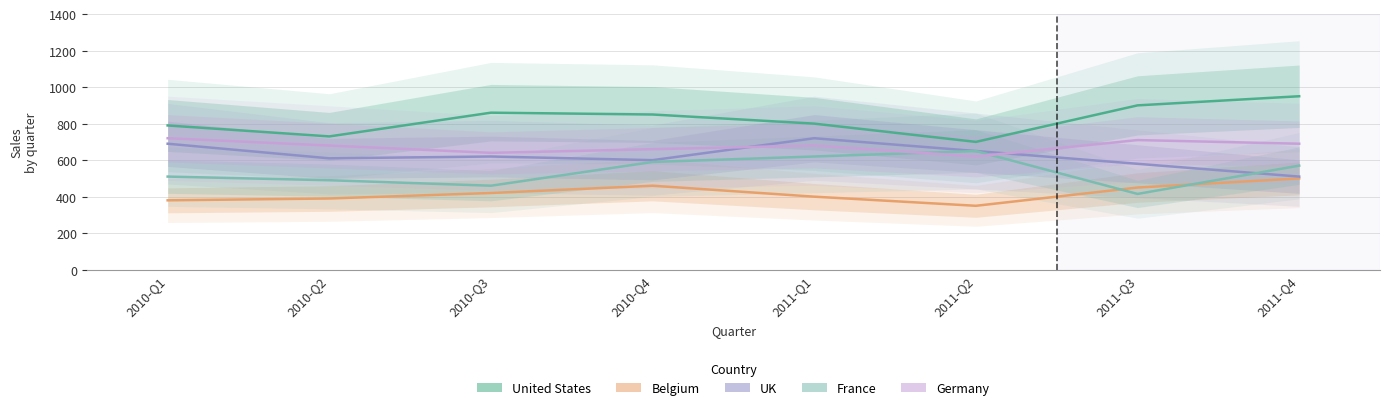

Read the United States value at 2010-Q3, to the nearest 5.

860